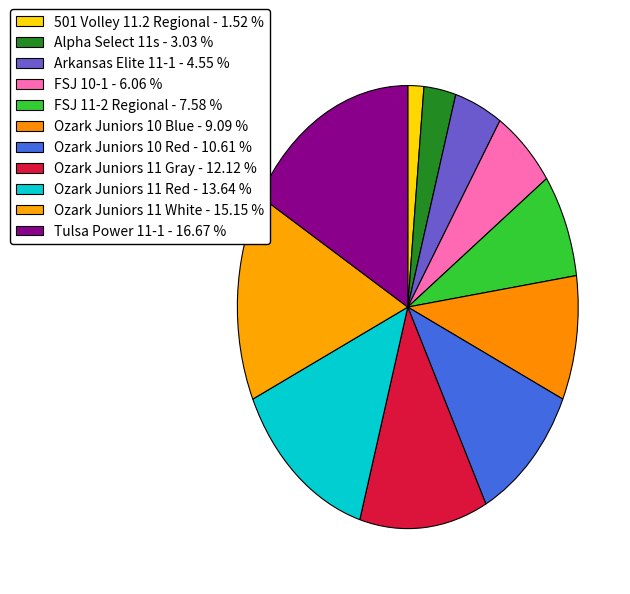

How many segments does this pie chart have?

11